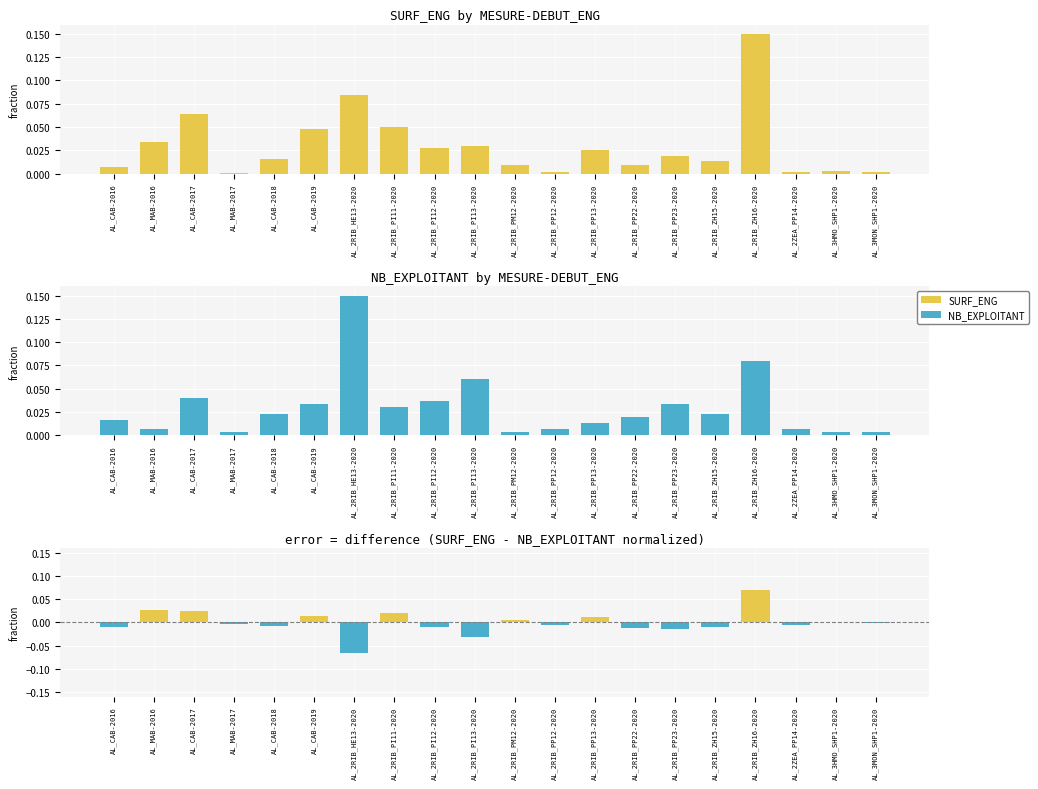

The SURF_ENG - NB_EXPLOITANT series shows -0.0 at AL_CAB-2018. True or false?

True